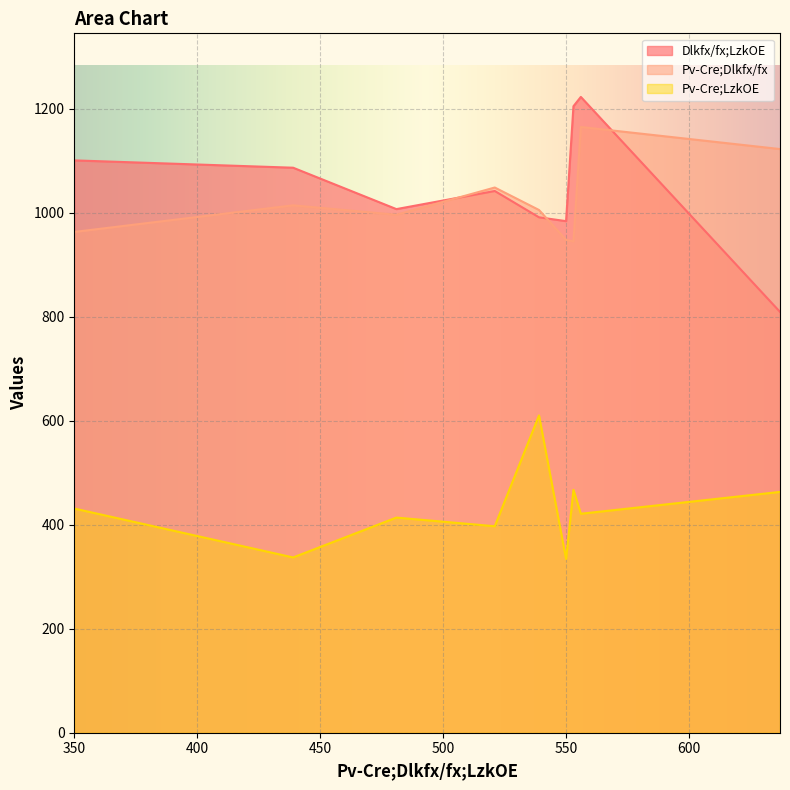

At which label does Dlkfx/fx;LzkOE first exceed 1041?

350